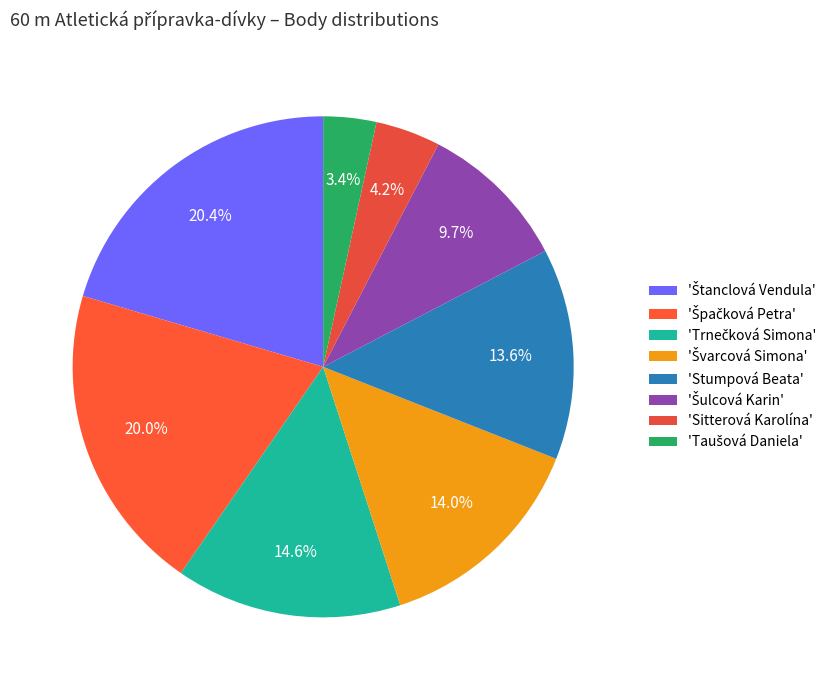

Count the number of slices in the pie.

8